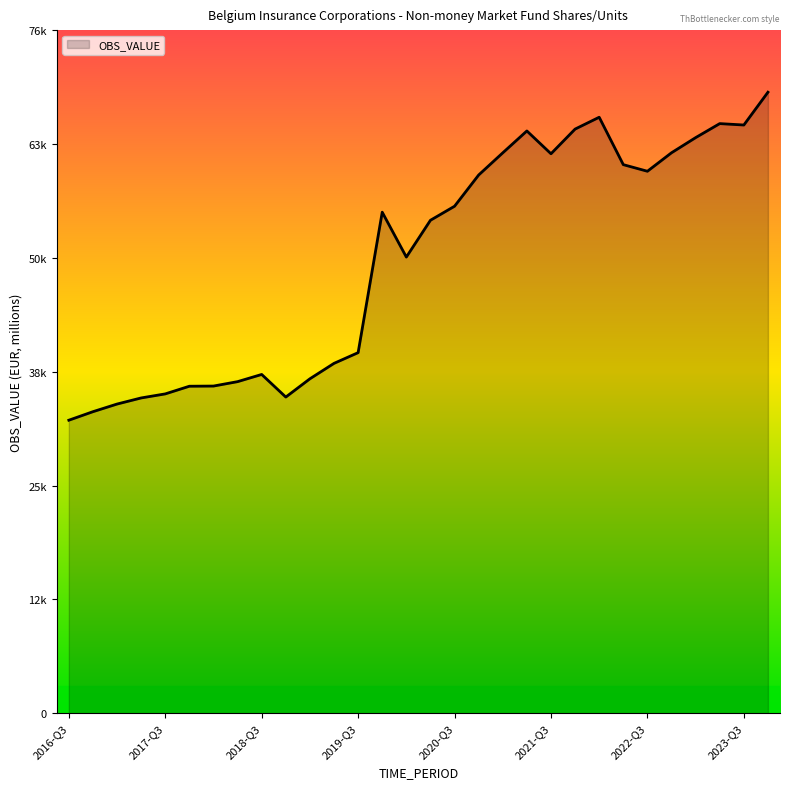

What is the minimum value shown in the chart?

32726